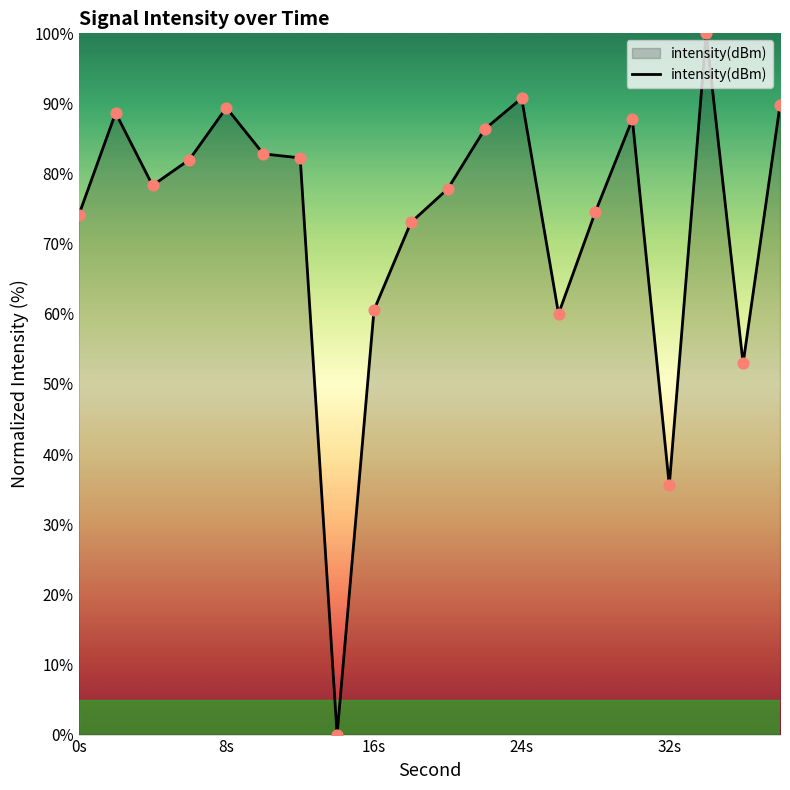

What is the difference between the maximum and minimum values?

100.0